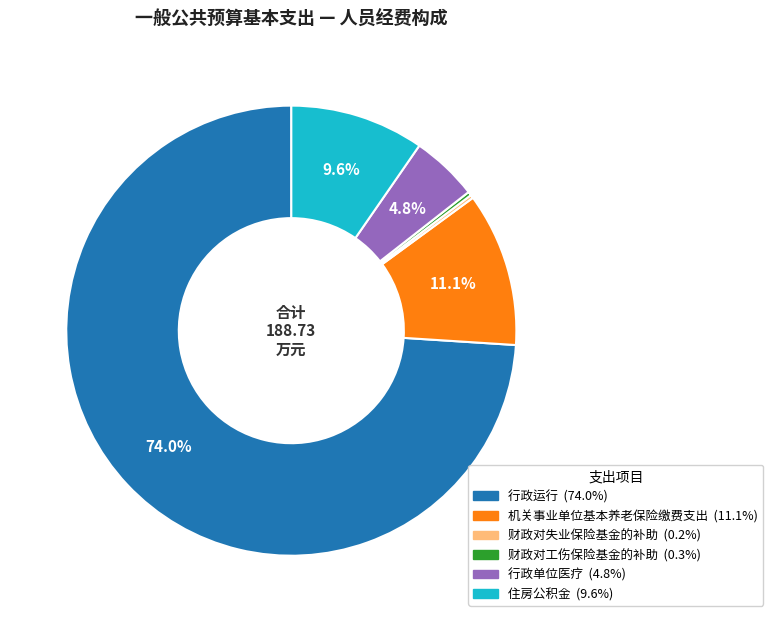

Which category has the biggest portion of the pie?

行政运行